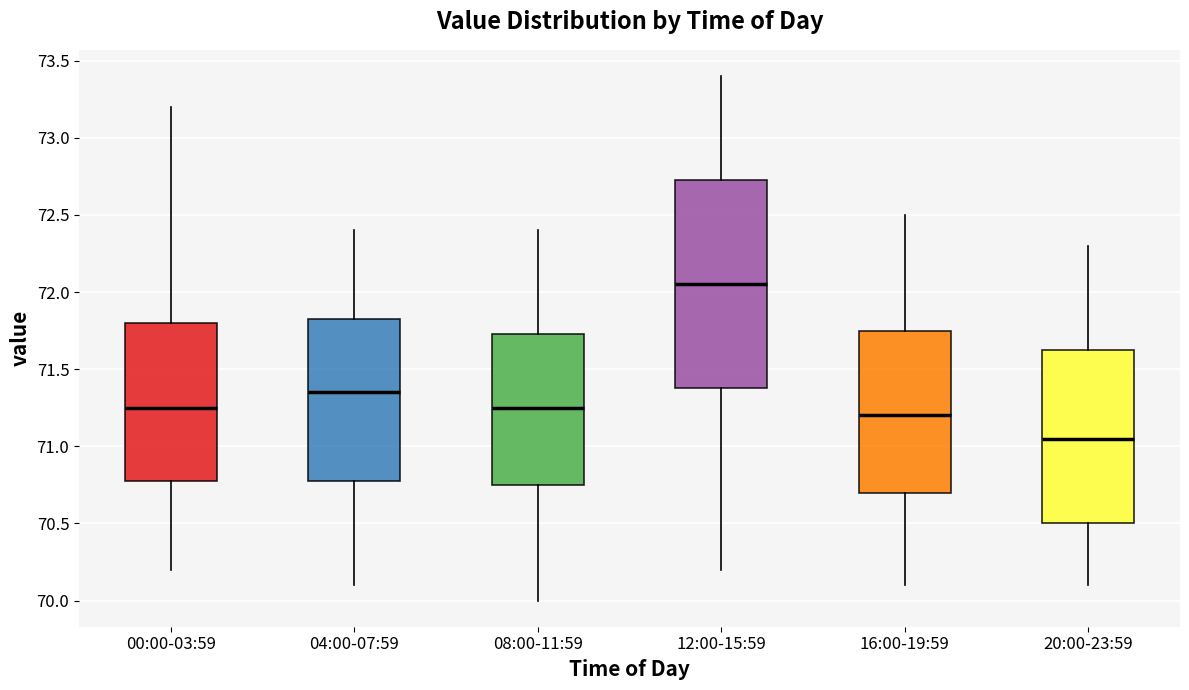

Reading left to right, read every box against the y-axis: the position of its median line, the range the box covers, and the ends of its whiskers. The values are not printed on the chart, so give them approximately, as read against the axis.

00:00-03:59: median 71.25, box 70.80 to 71.80, whiskers 70.20 to 73.20
04:00-07:59: median 71.35, box 70.80 to 71.85, whiskers 70.10 to 72.40
08:00-11:59: median 71.25, box 70.75 to 71.75, whiskers 70.00 to 72.40
12:00-15:59: median 72.05, box 71.40 to 72.75, whiskers 70.20 to 73.40
16:00-19:59: median 71.20, box 70.70 to 71.75, whiskers 70.10 to 72.50
20:00-23:59: median 71.05, box 70.50 to 71.65, whiskers 70.10 to 72.30